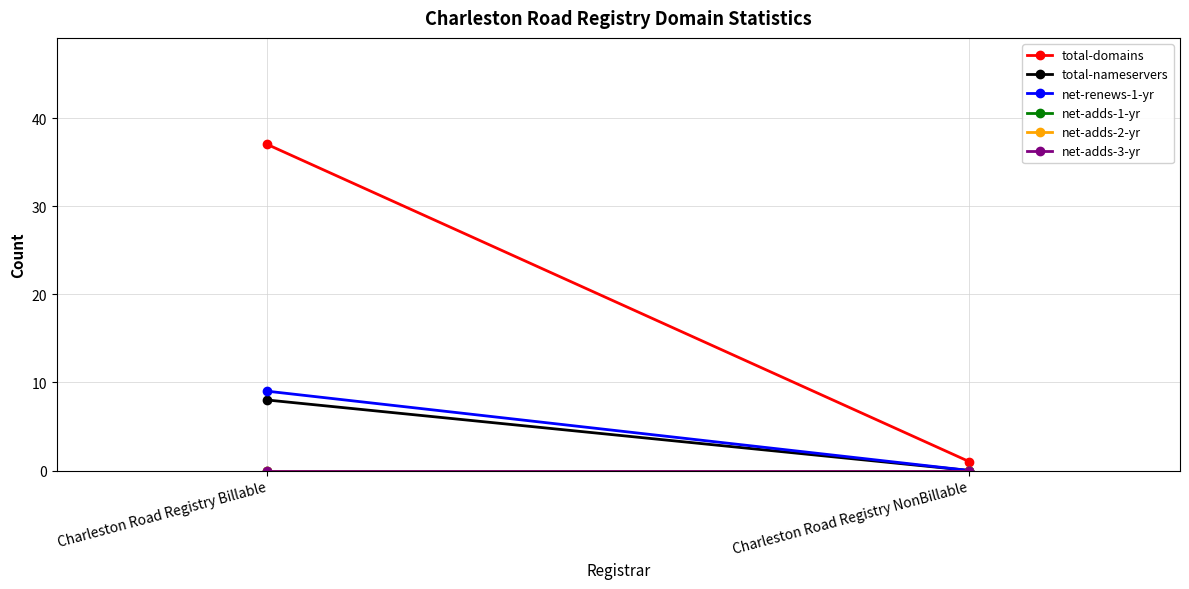

What is the sum of the total-nameservers values at Charleston Road Registry Billable and Charleston Road Registry NonBillable?

8